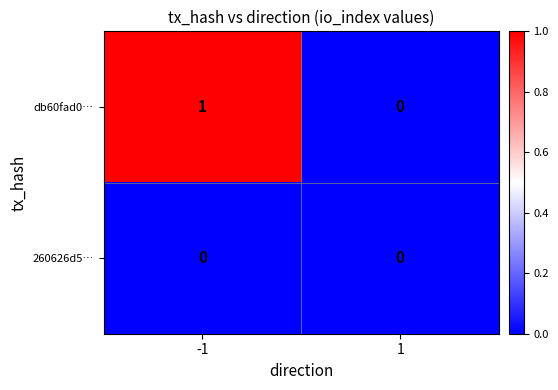

At which category is the sum across all series the highest?

-1